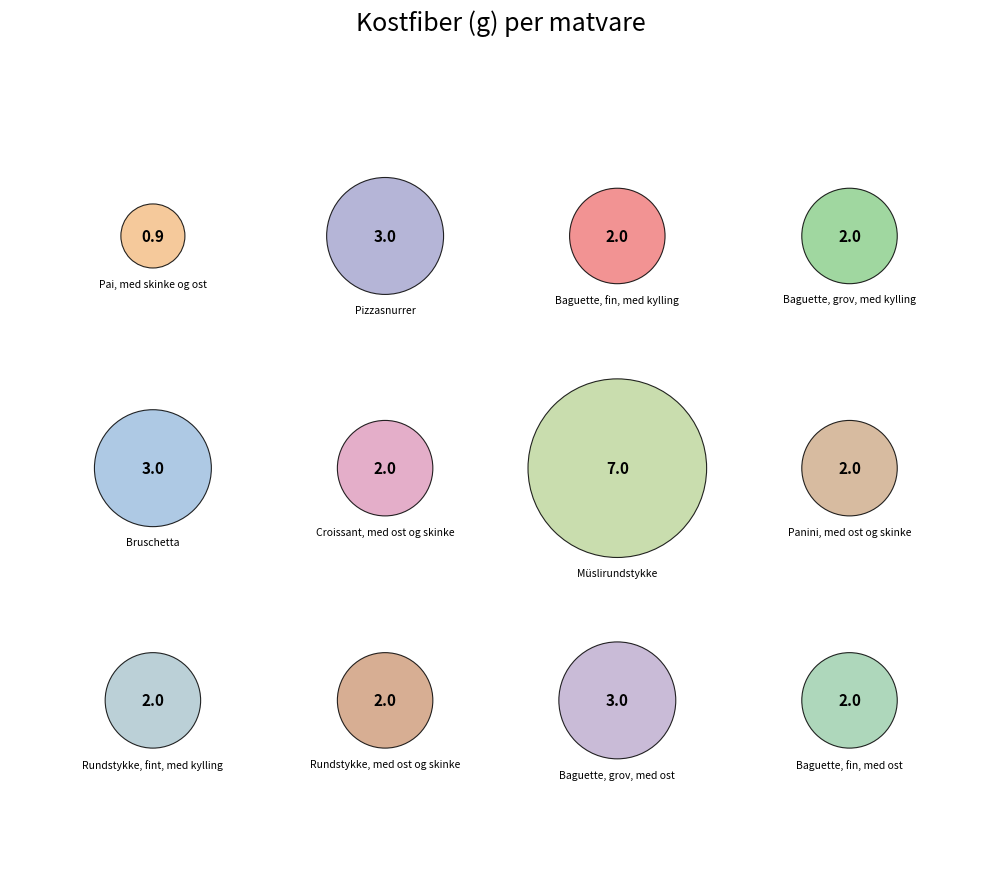

What is the change in value from Rundstykke, fint, med kylling to Baguette, grov, med ost?

+1.0